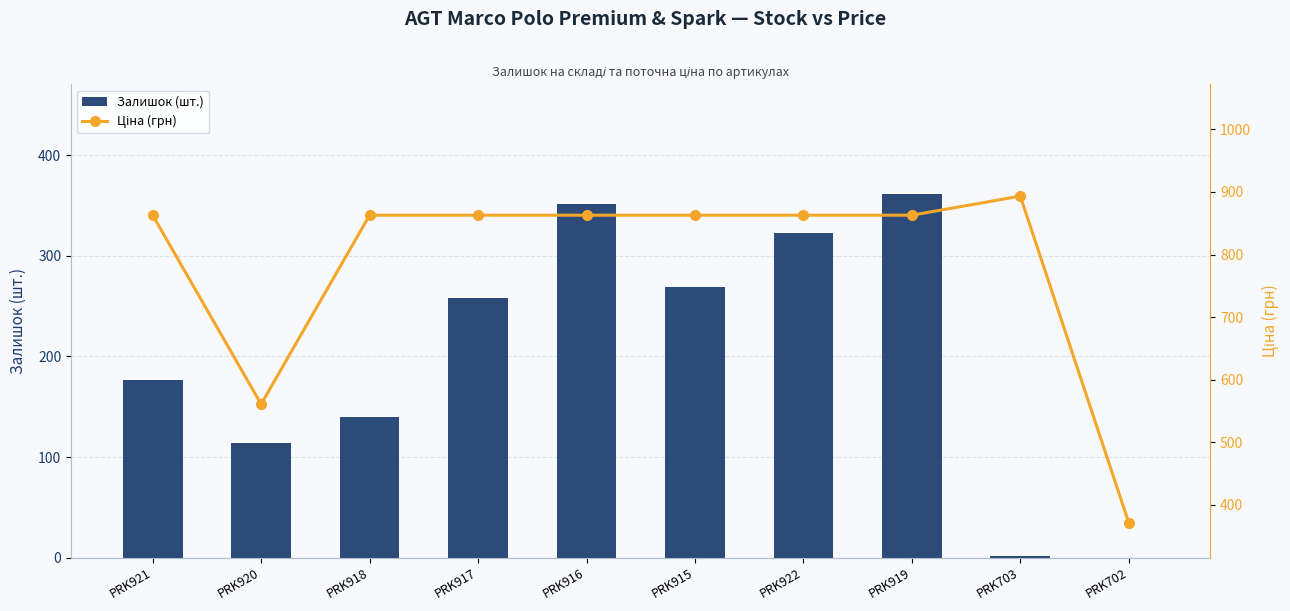

Is it true that Ціна (грн) equals 862.8 at PRK917?

True